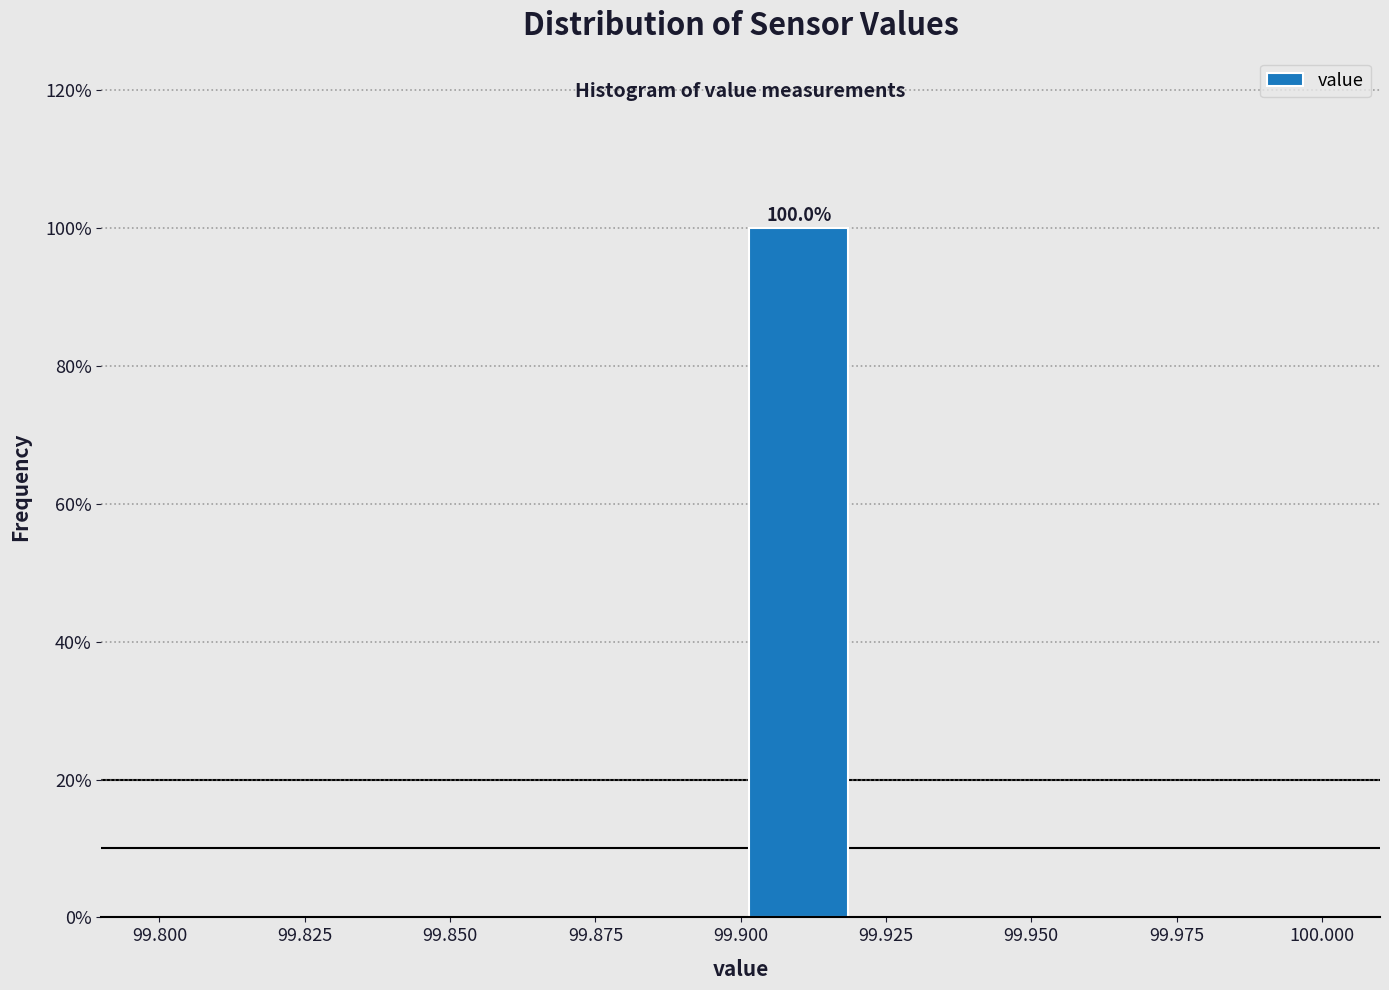

Over which range of the x-axis is the bar tallest?

99.90 to 99.92